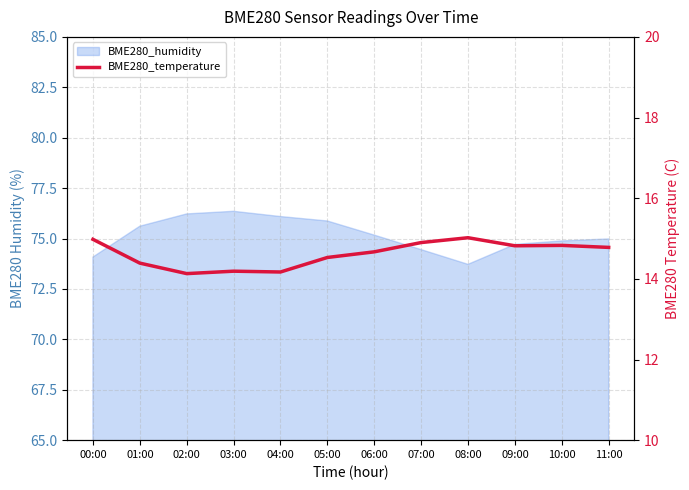

Approximately how many times larger is the value at 08:00 compared to 10:00?

1.0